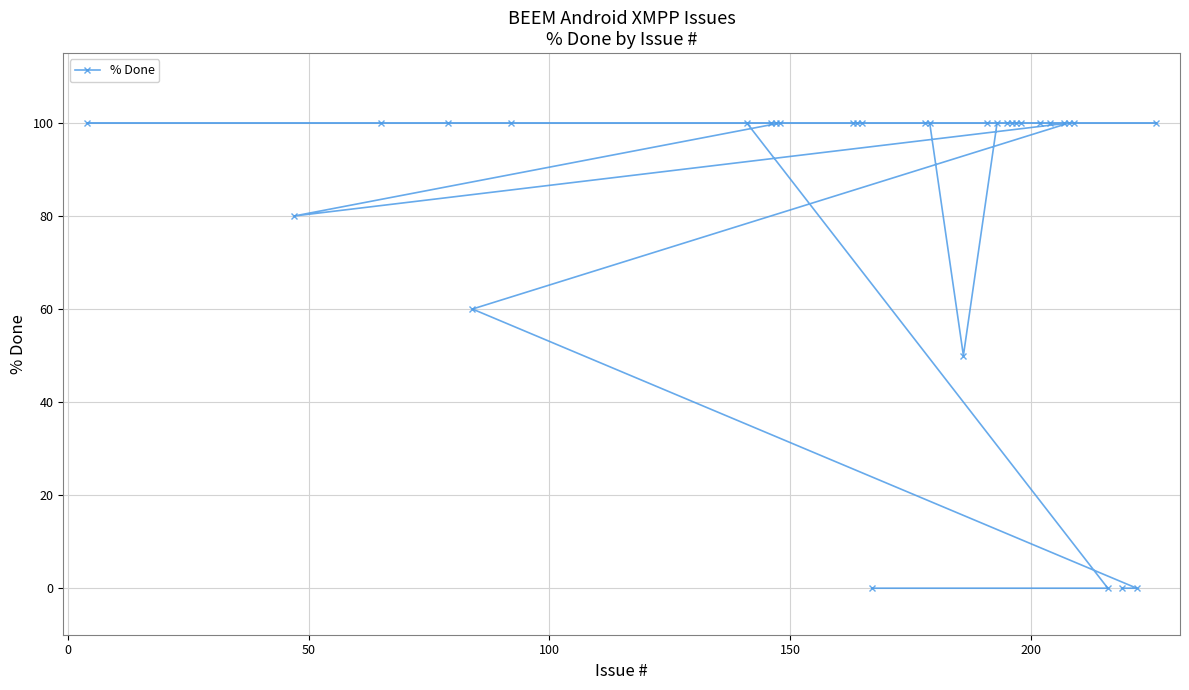

What is the difference between the maximum and minimum values?

100